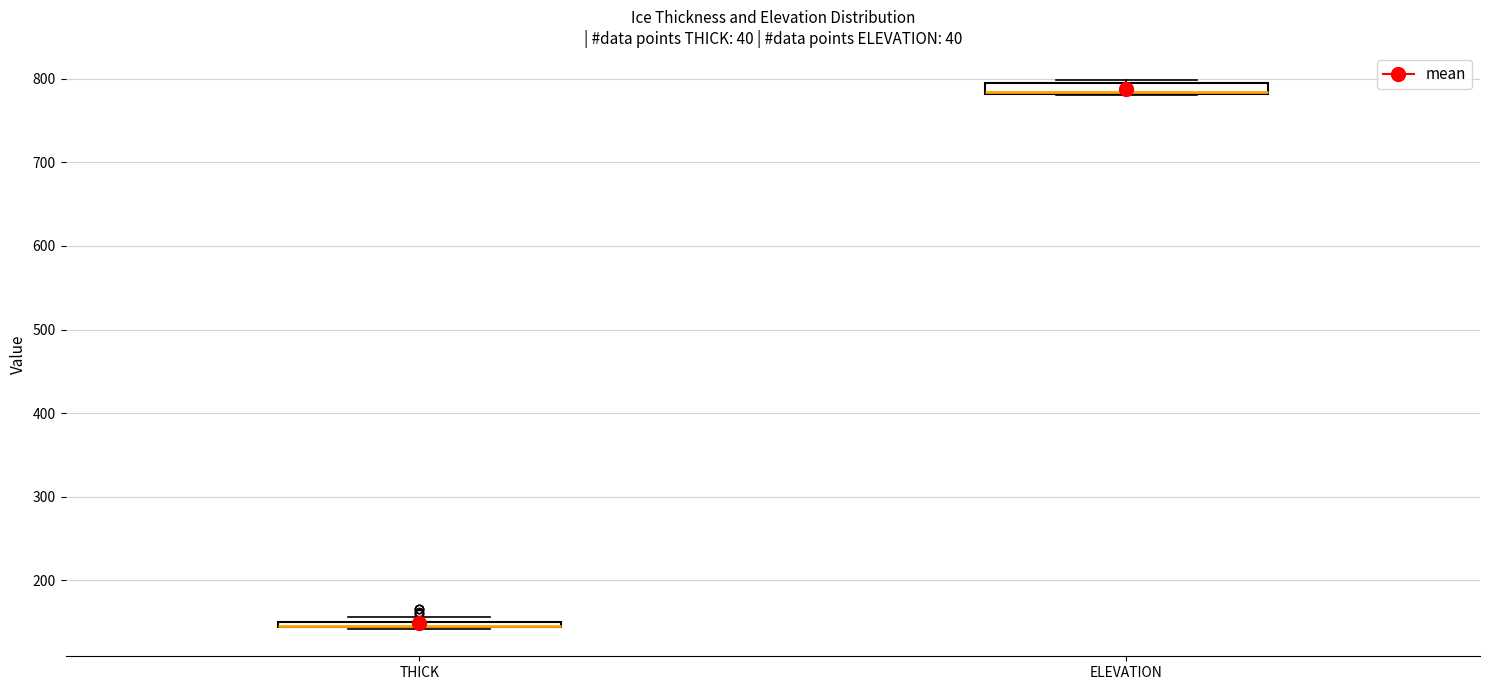

Where is the lower edge of the box for ELEVATION on the y-axis? The values are not printed on the chart, so give them approximately, as read against the axis.

780